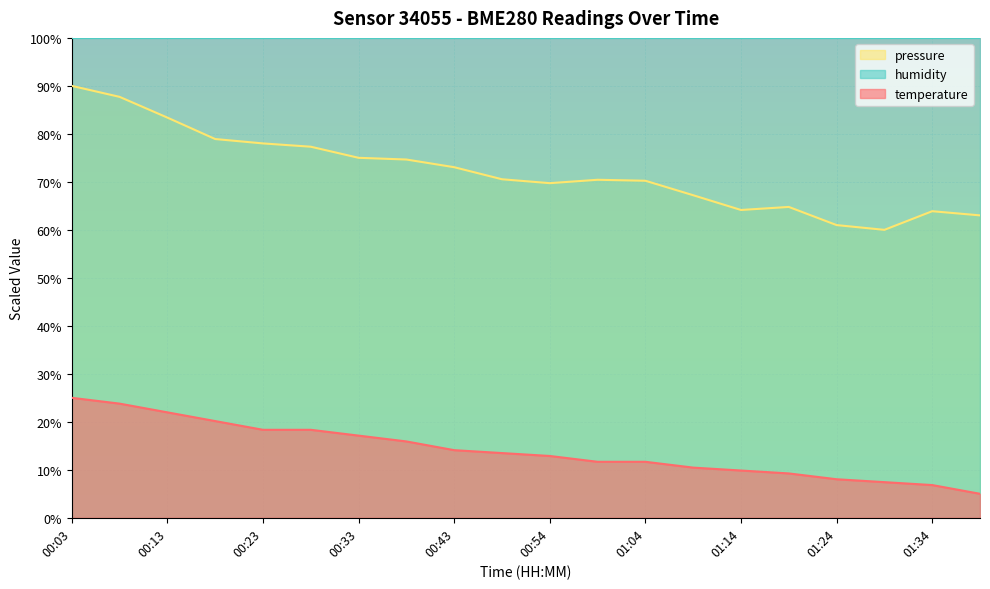

The pressure_norm series shows 125.8 at 00:03. True or false?

False